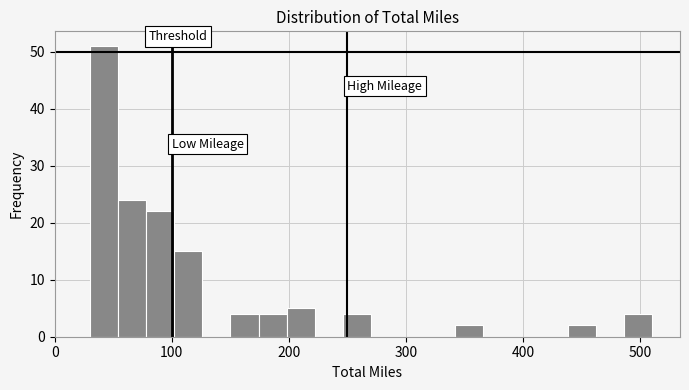

Around what value on the x-axis is the tallest bar? Give the approximate position of its centre, as read against the axis.

40